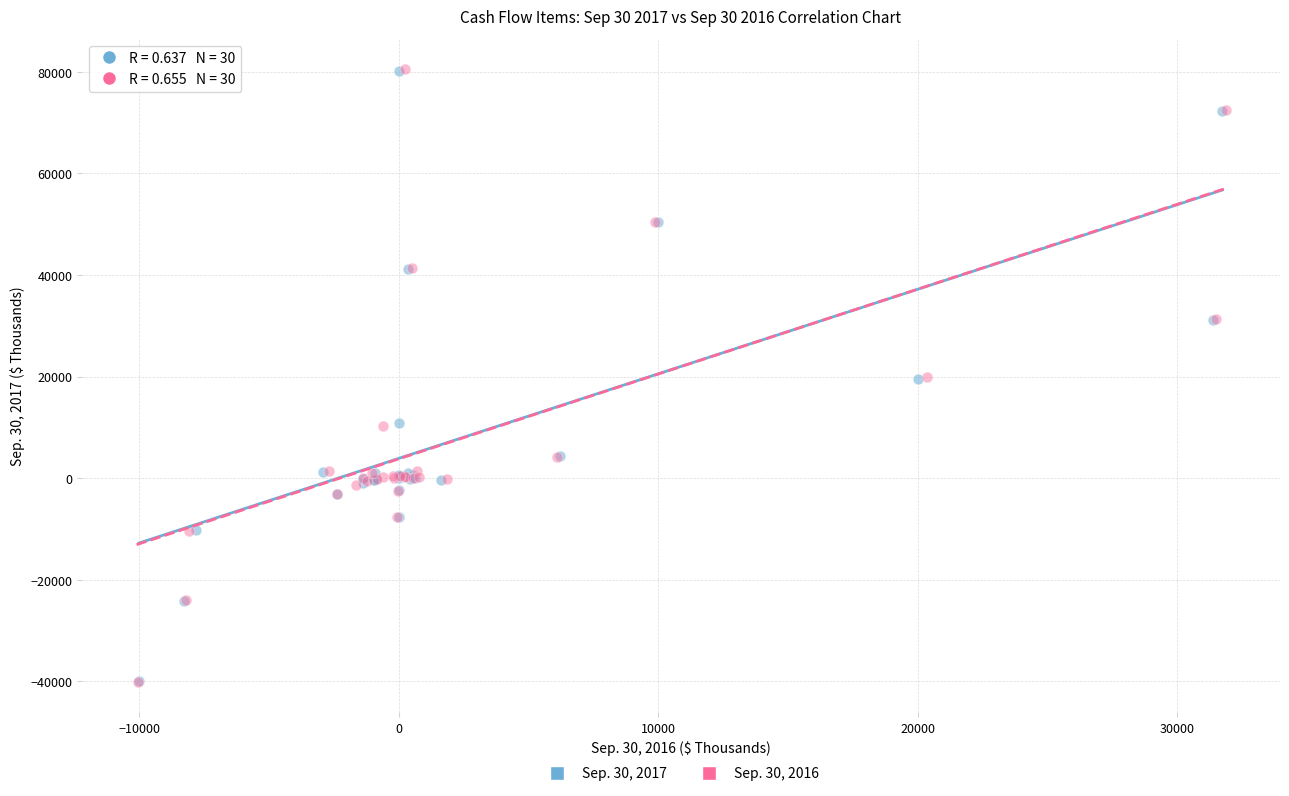

What are all the series names shown in the legend?

Sep. 30, 2017, Sep. 30, 2016